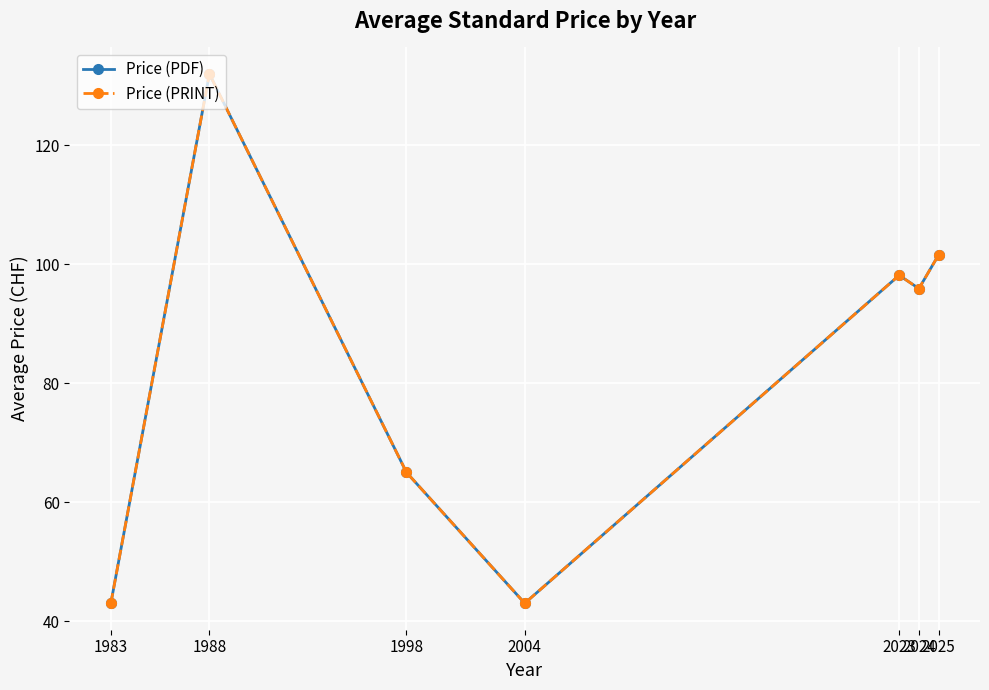

Rank the series by their maximum value, from highest to lowest.

Price (PDF), Price (PRINT)